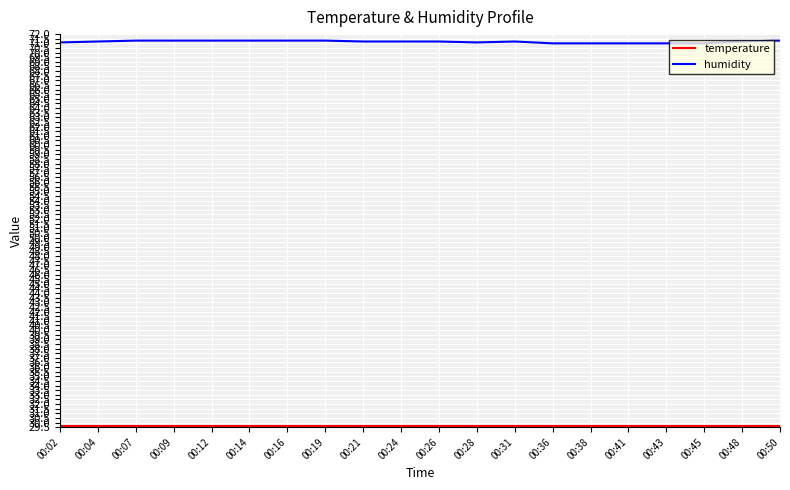

What is the maximum value shown in the chart?

71.3